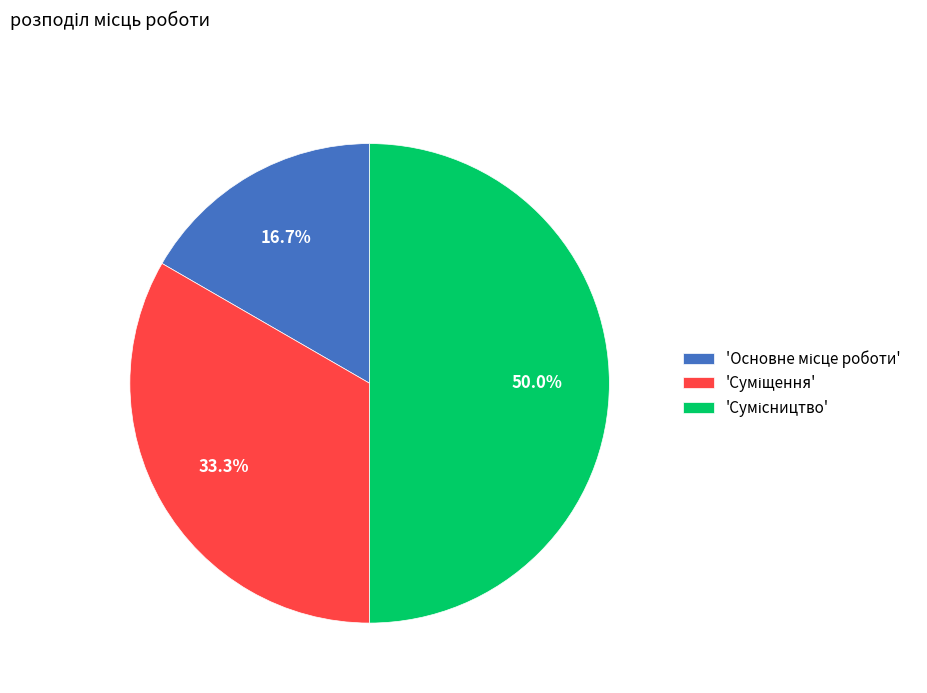

Count the number of slices in the pie.

3